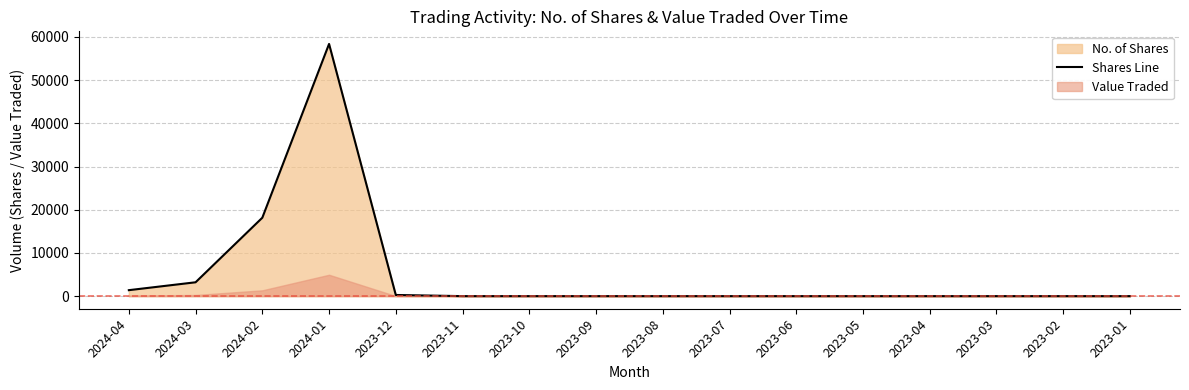

The value at 2023-08 is 29423. True or false?

False